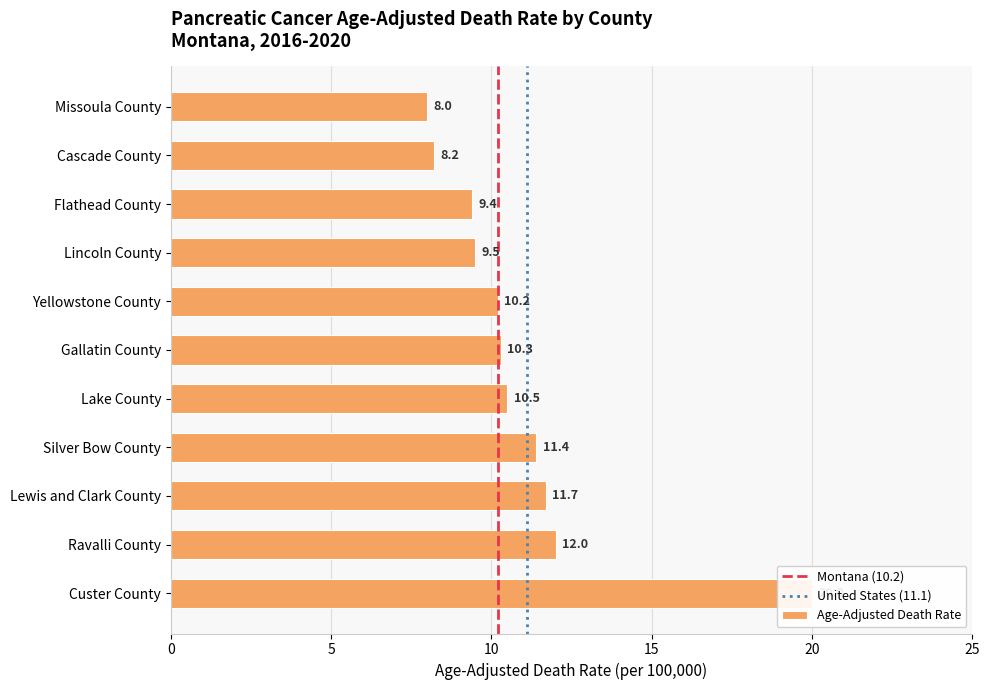

What is the average value?

11.0